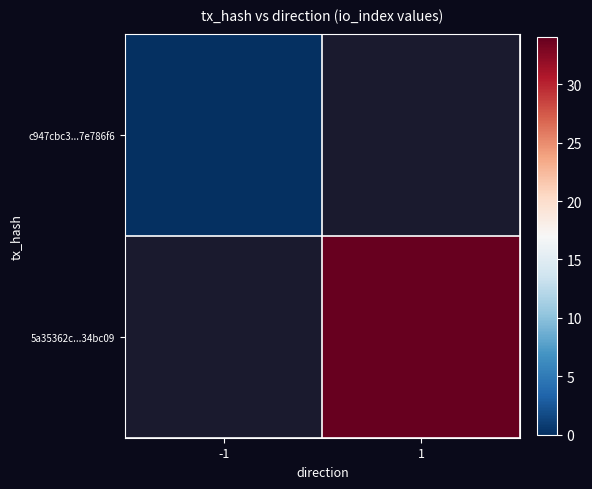

Where is c947cbc3...7e786f6 nearest to the value 0?

-1